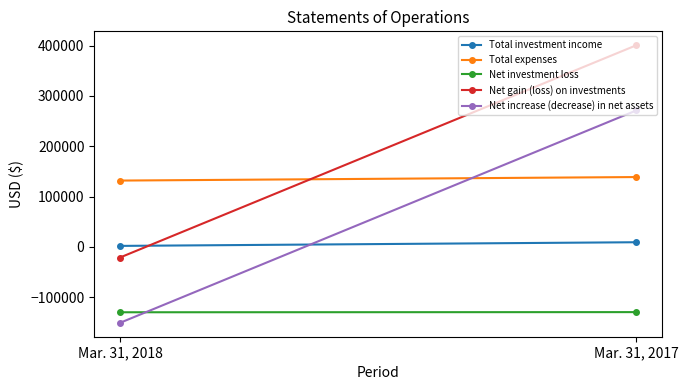

What is the lowest value of the Net investment loss series?

-129739